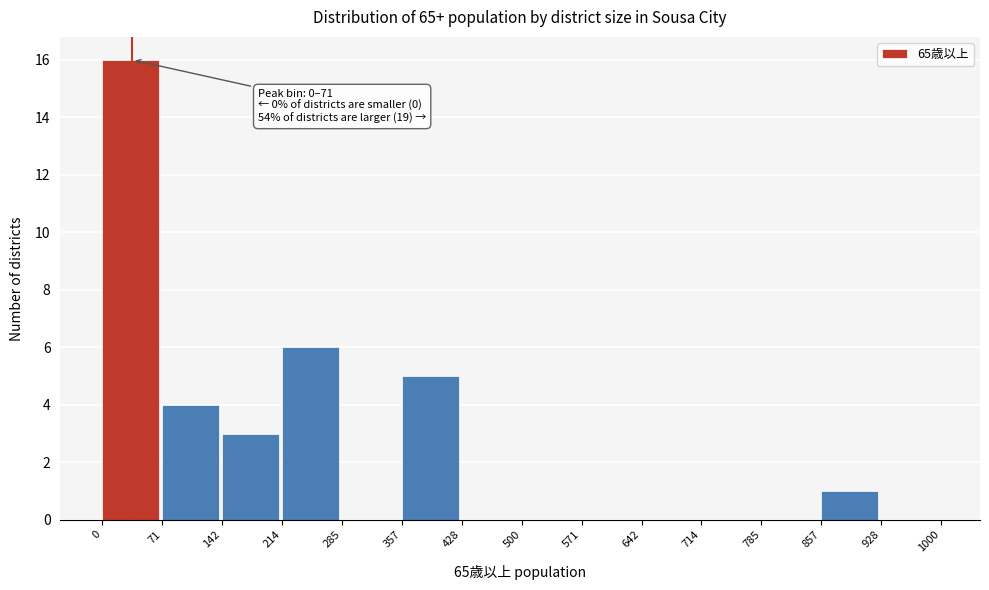

Over which range of the x-axis is the bar tallest?

0 to 71